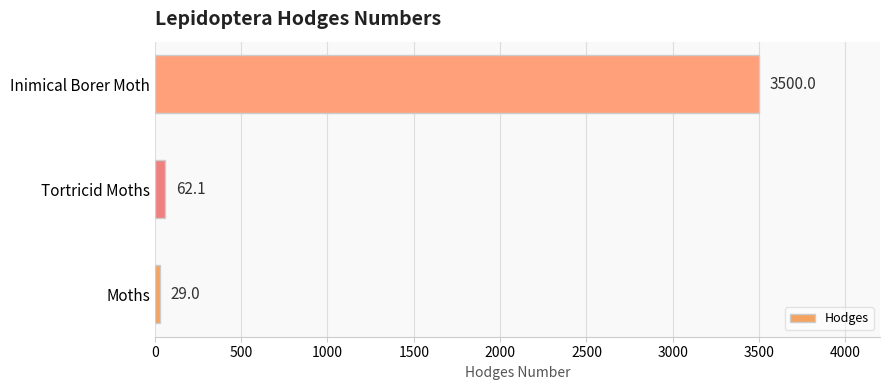

What is the difference between the second highest and minimum values?

33.1